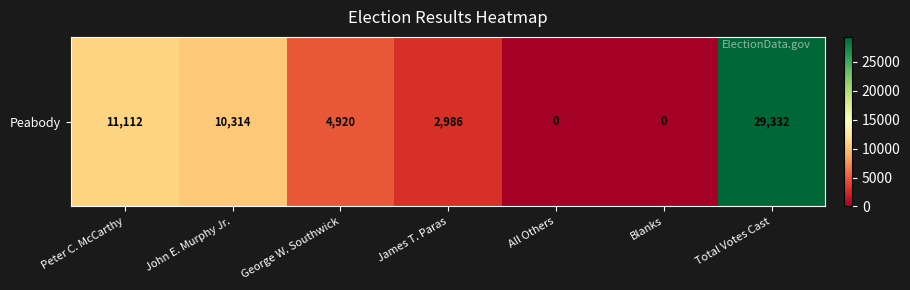

Reading left to right, extract all data points from this chart.

11112	10314	4920	2986	0	0	29332